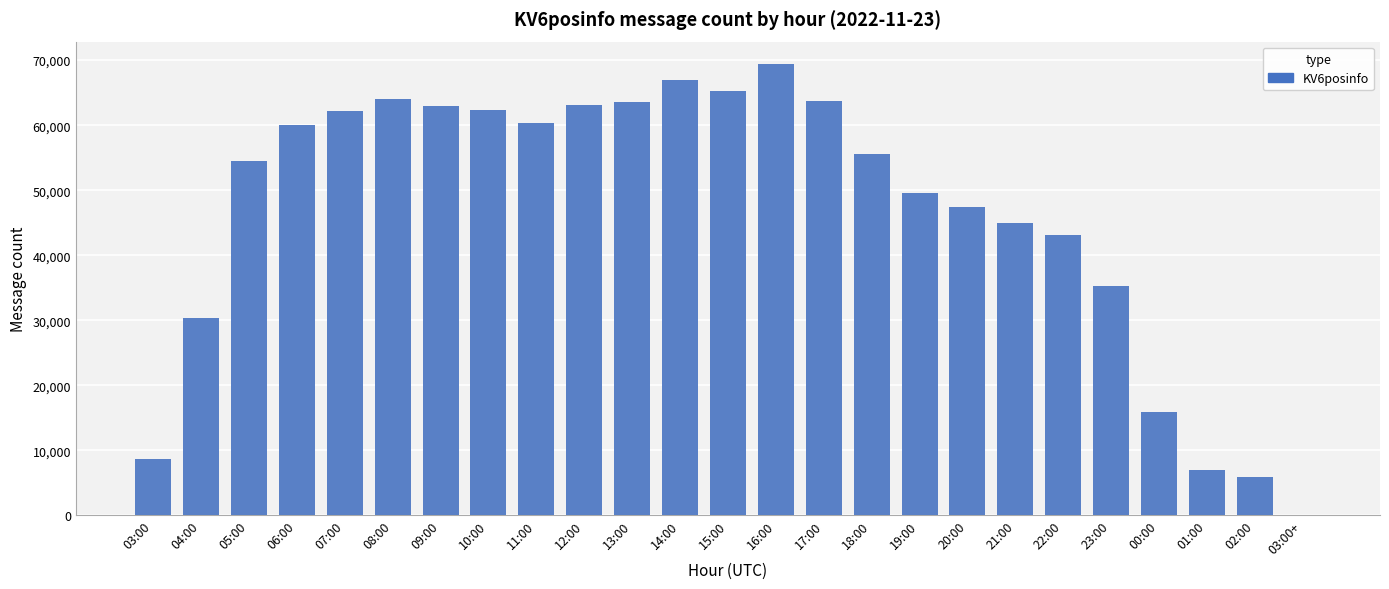

What is the value of the 14th bar from the left?

69374